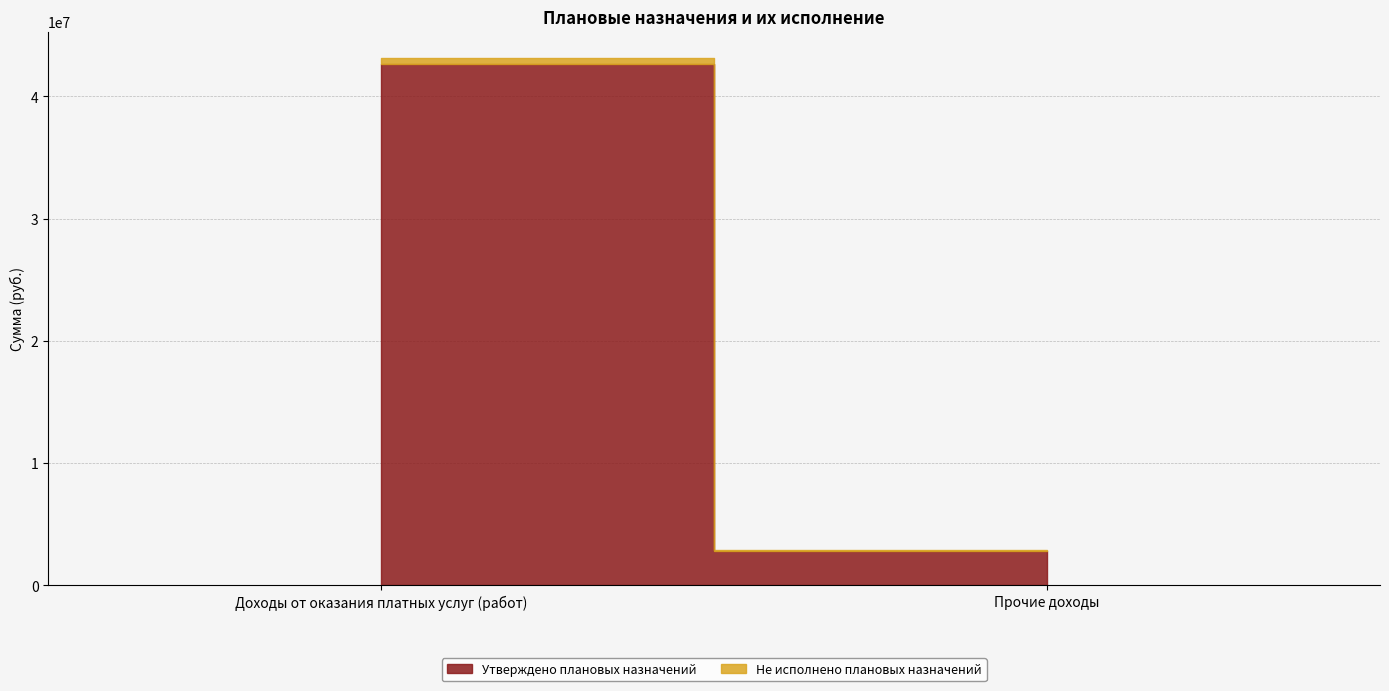

Rank the categories by Утверждено плановых назначений value from highest to lowest.

Доходы от оказания платных услуг (работ), Прочие доходы